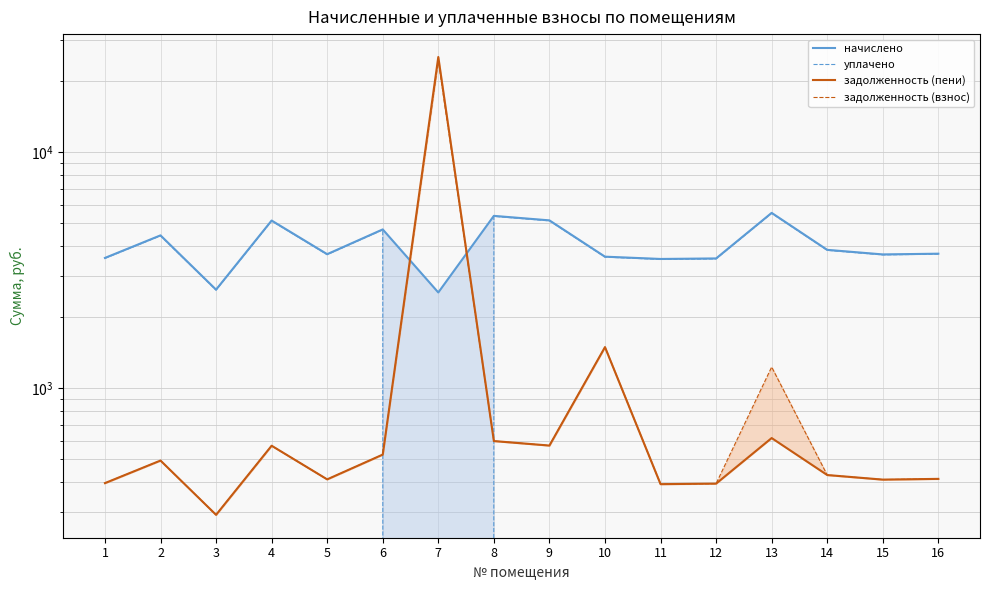

What is the spread (max minus min) of values at 7?

25367.8